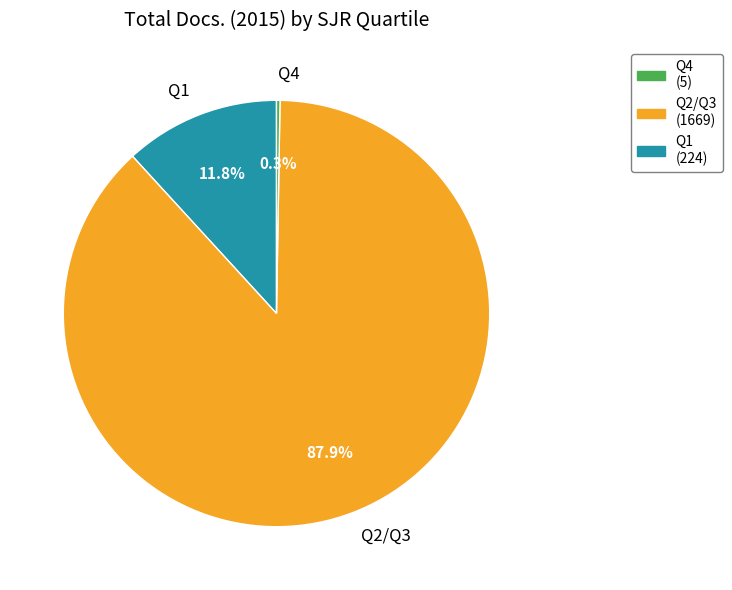

What portion of the pie excludes Q1?

88.2%